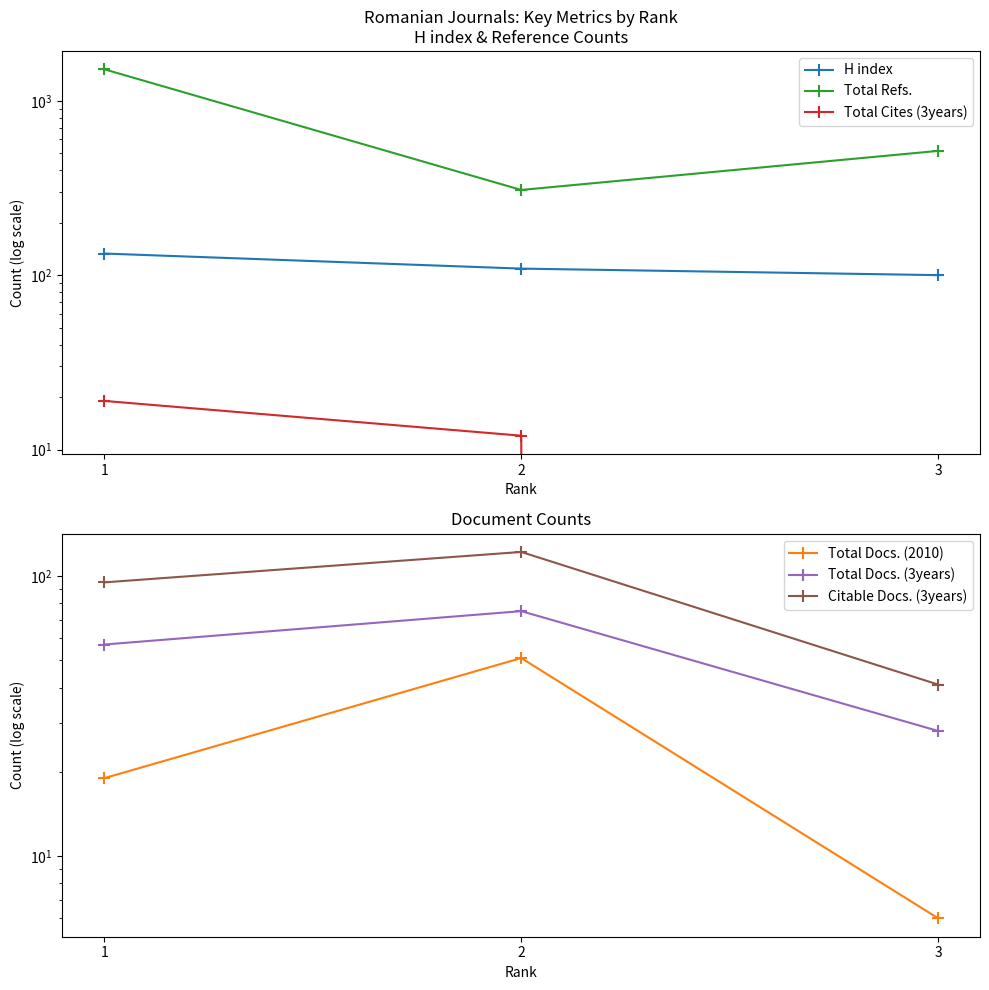

What are all the series names shown in the legend?

H index, Total Refs., Total Cites (3years), Total Docs. (2010), Total Docs. (3years), Citable Docs. (3years)